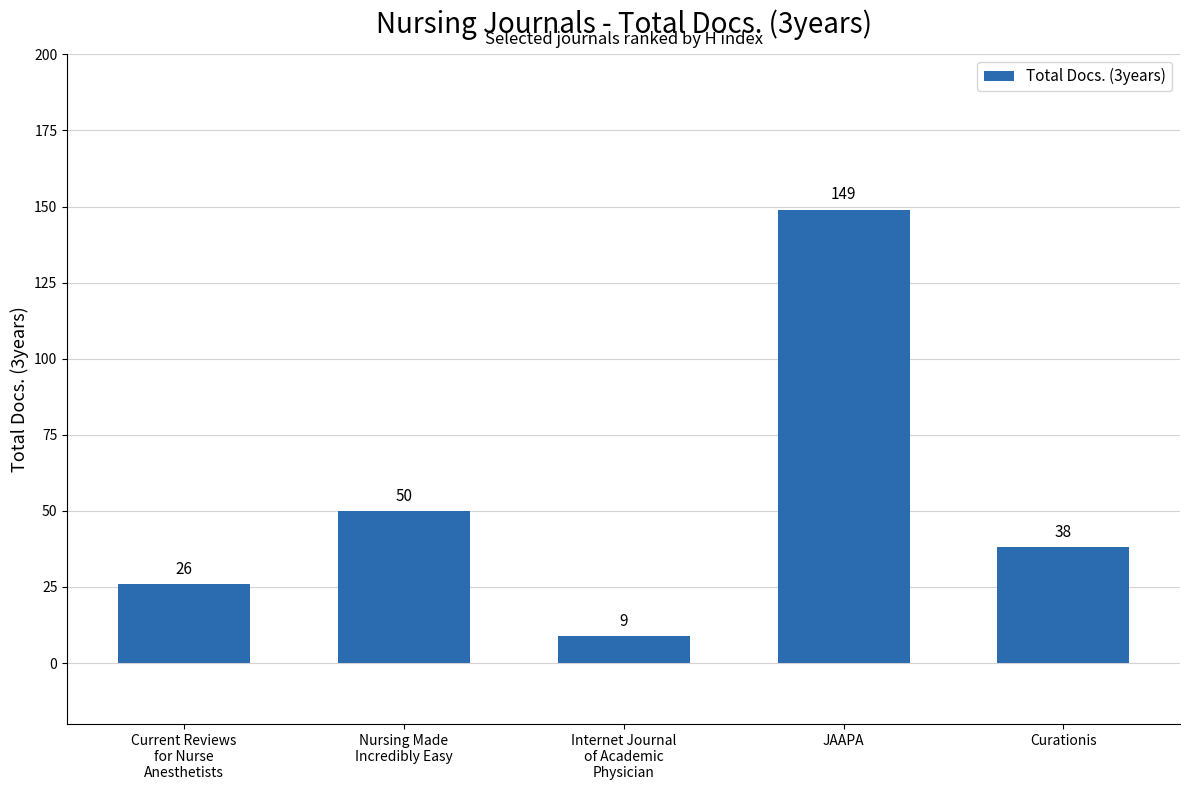

Which label corresponds to the smallest value in the chart?

Internet Journal
of Academic
Physician